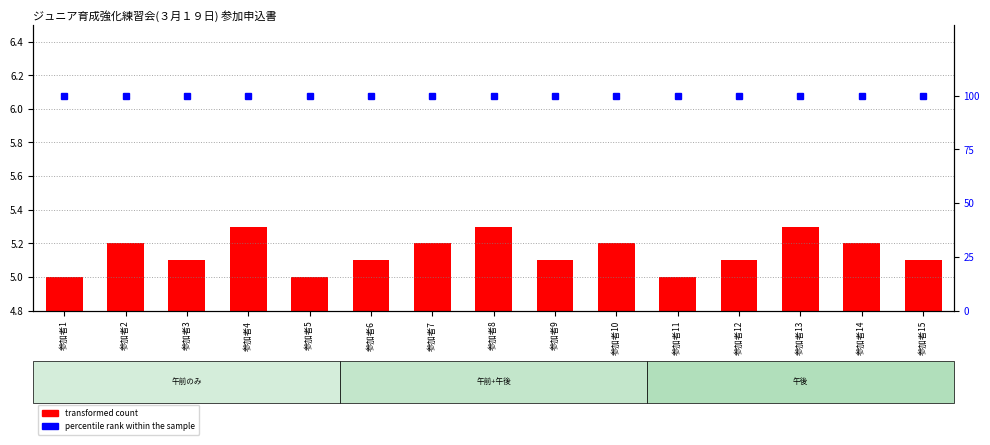

True or false: percentile rank within the sample has a value of 100.0 at 参加者3.

True